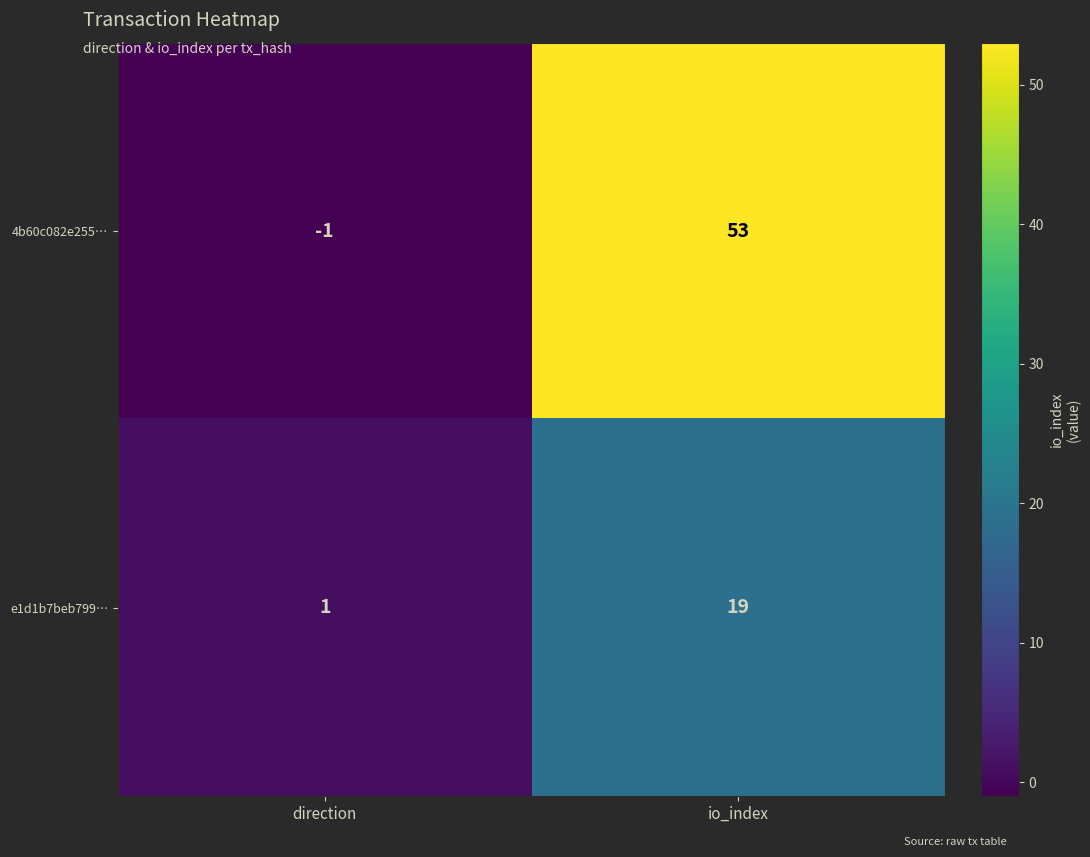

Rank the series by their maximum value, from lowest to highest.

e1d1b7beb799…, 4b60c082e255…